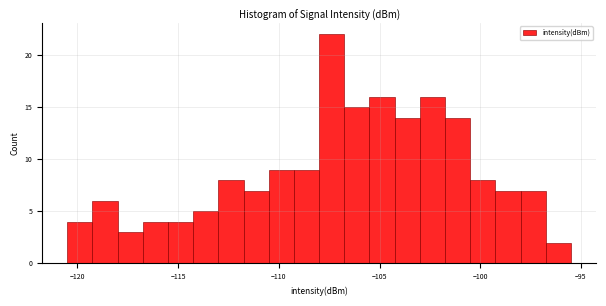

Read against the x-axis, roughly where is the centre of the tallest bar?

-107.5